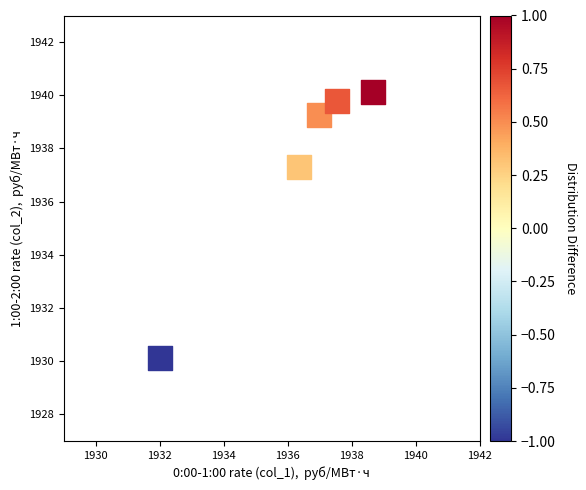

What Y value in the scatter plot is closest to 1935?

1937.3